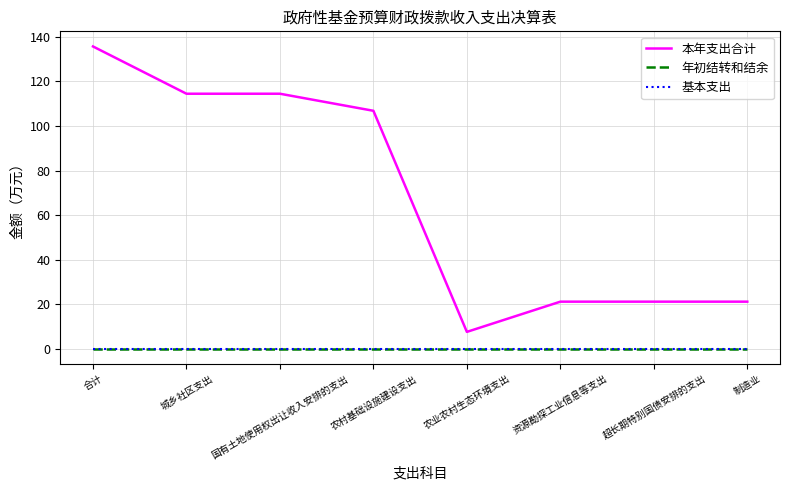

What position from the right is 城乡社区支出?

7